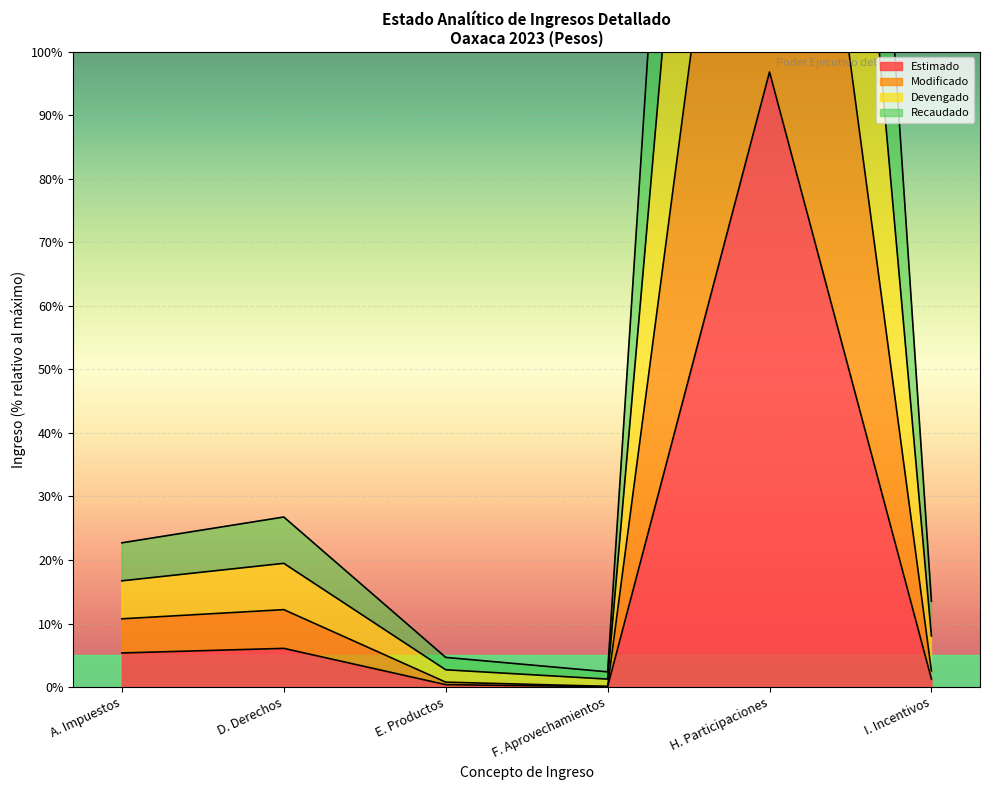

True or false: Devengado and Modificado cross at least once.

False